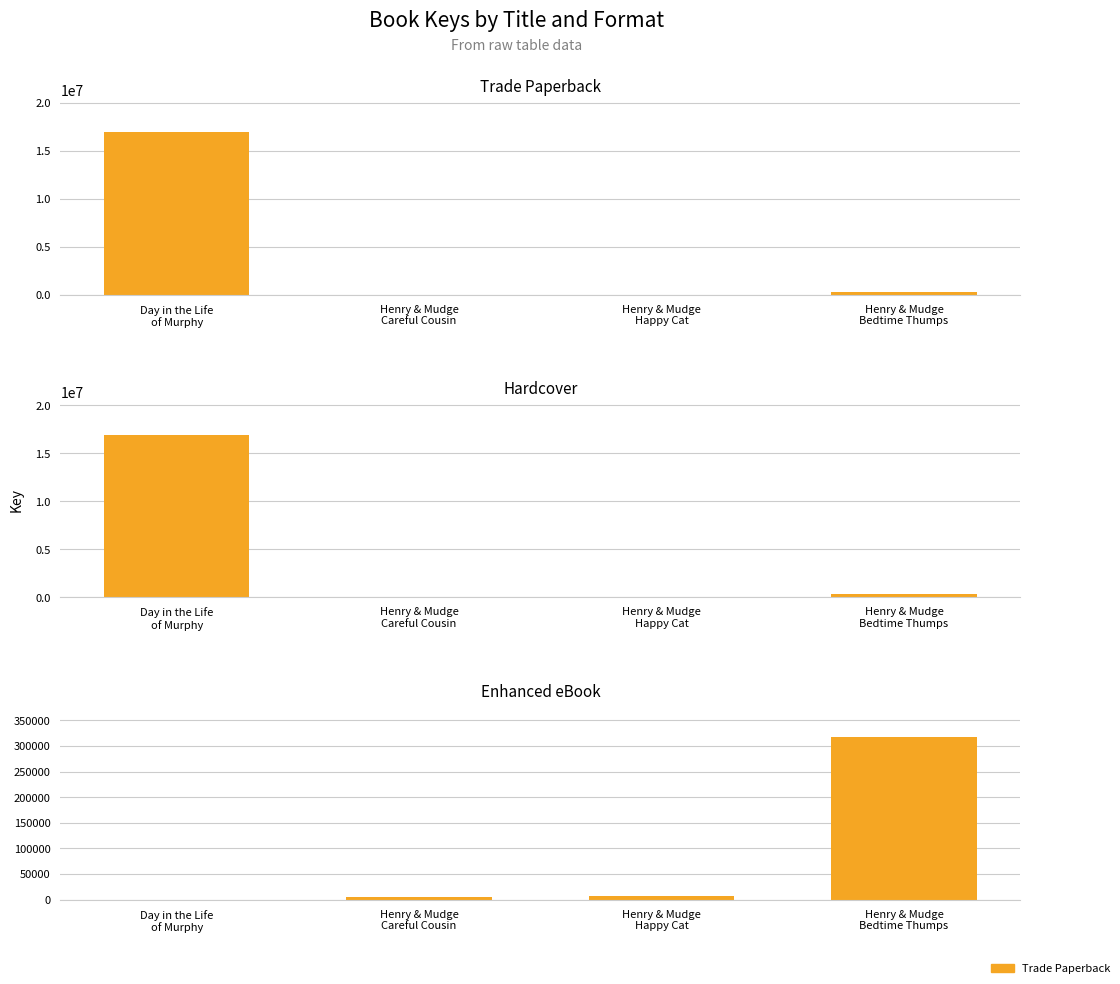

Which series has the largest range (max minus min)?

Trade Paperback